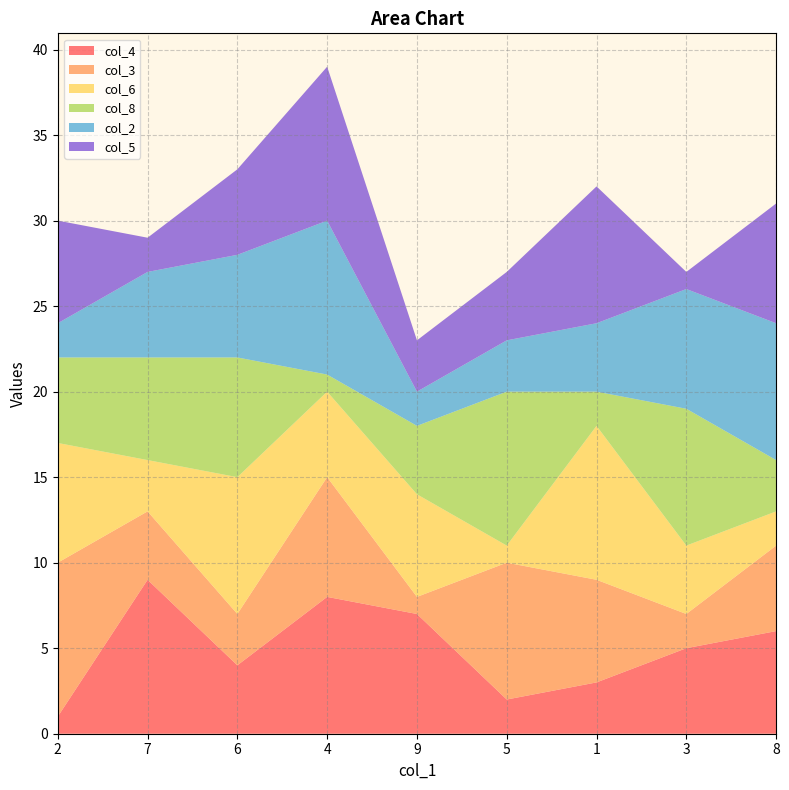

Reading left to right, list all the values displayed in this chart.

col_4: 1	9	4	8	7	2	3	5	6
col_3: 9	4	3	7	1	8	6	2	5
col_6: 7	3	8	5	6	1	9	4	2
col_8: 5	6	7	1	4	9	2	8	3
col_2: 2	5	6	9	2	3	4	7	8
col_5: 6	2	5	9	3	4	8	1	7